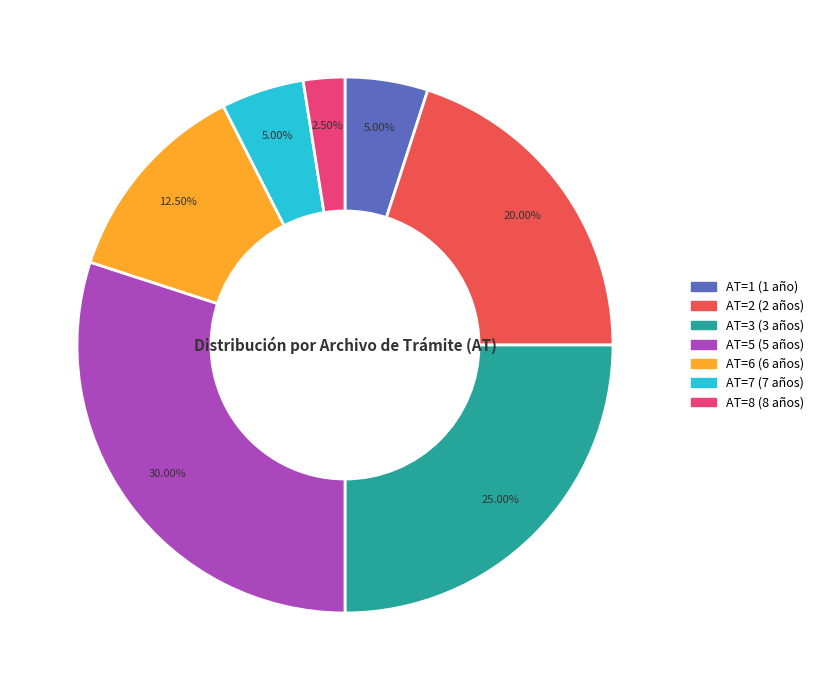

Is there any slice that represents more than half of the pie?

No